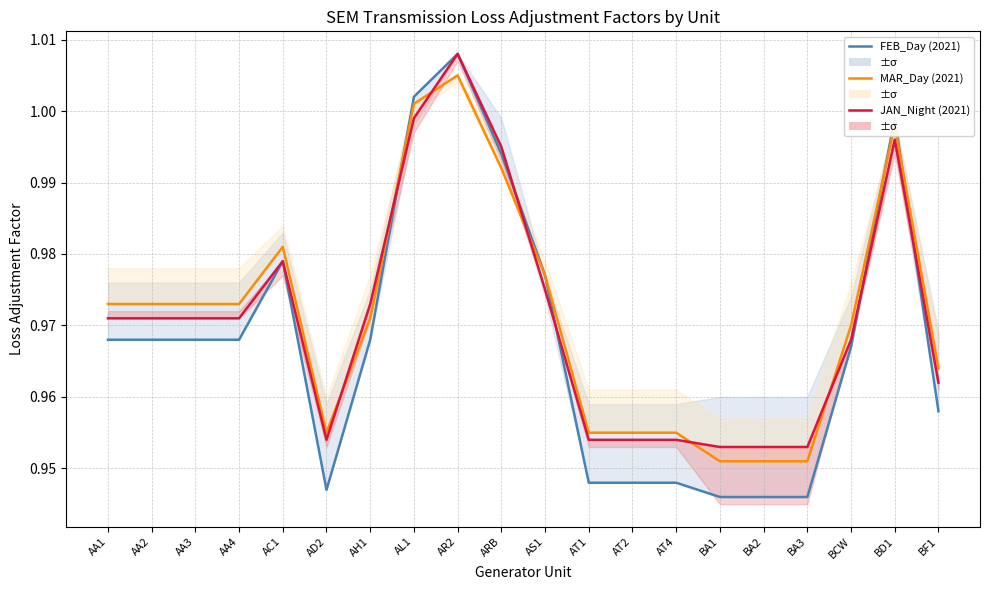

Is it true that JAN_Night (2021) equals 1.0 at AA4?

True